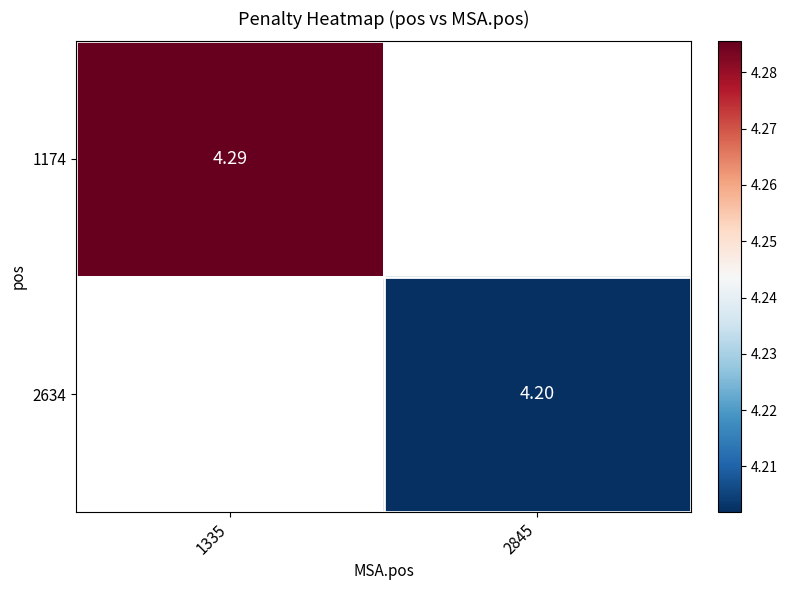

At how many categories does at least one series exceed 4?

2